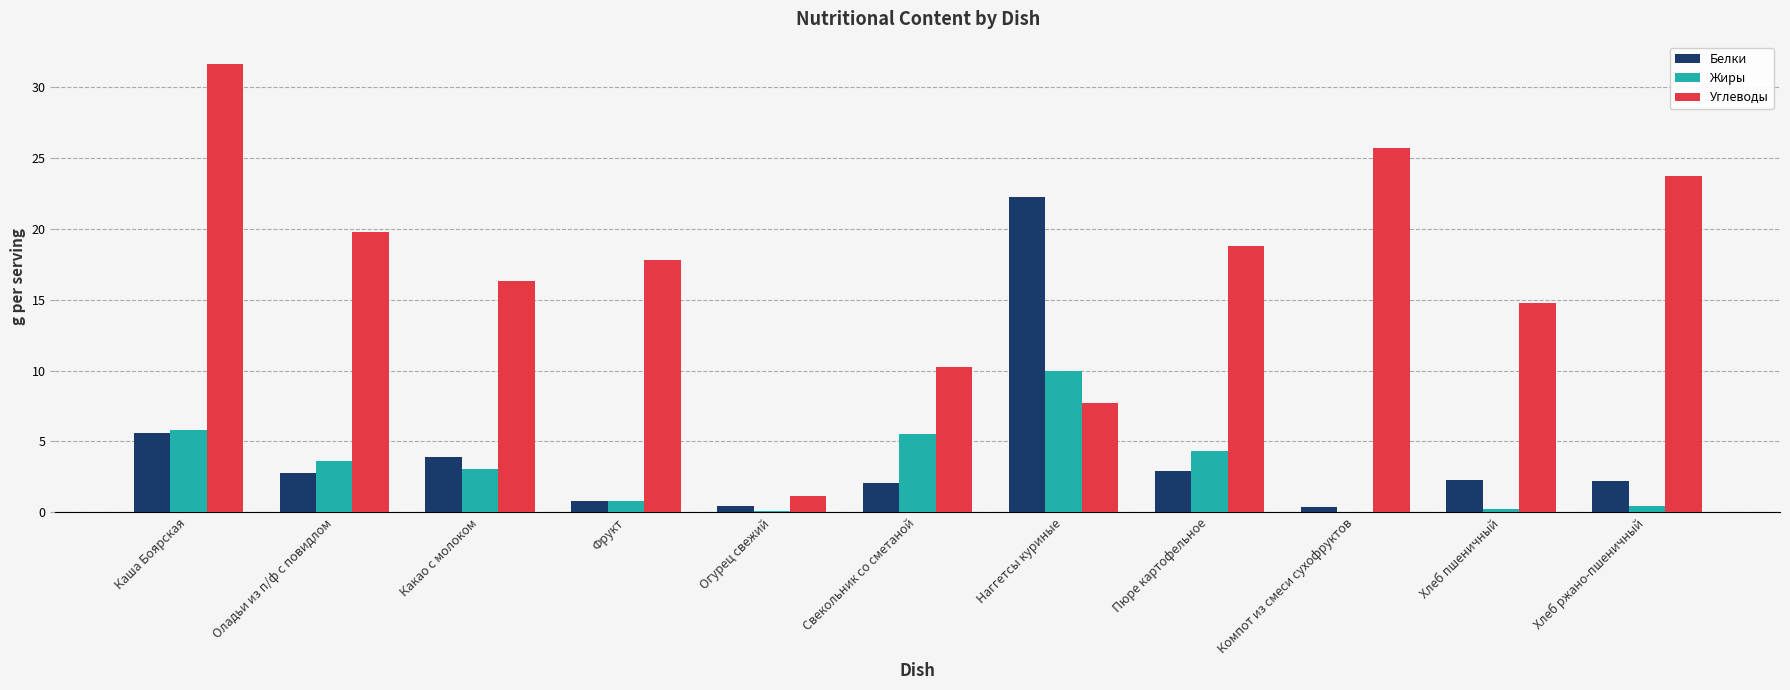

How many distinct data groups are displayed?

3